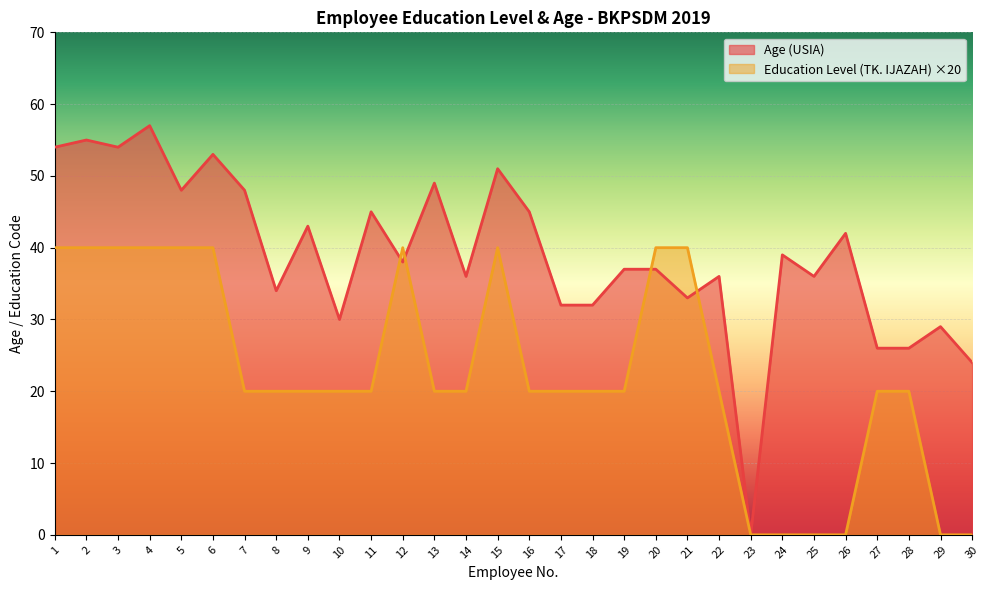

At 15, list the series in order from largest to smallest.

Age (USIA), Education Level (TK. IJAZAH)